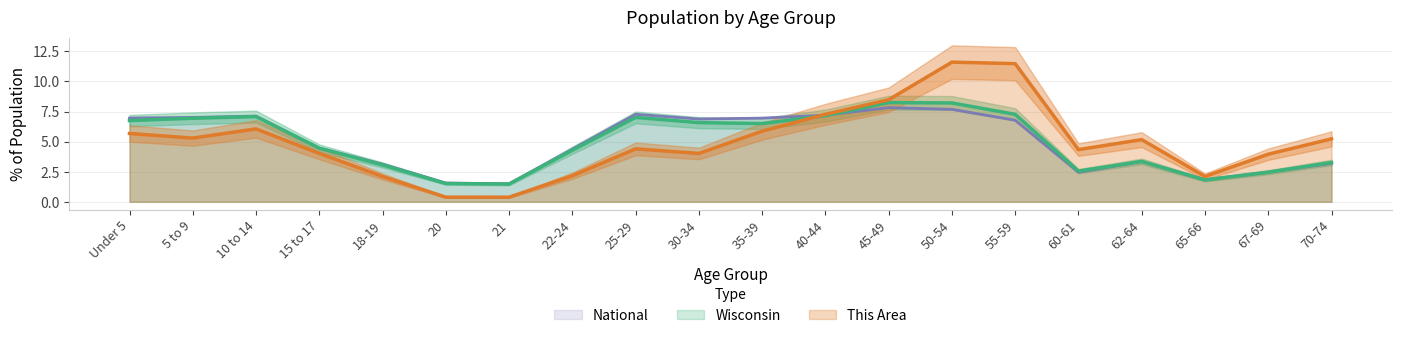

Which series has the largest range (max minus min)?

This Area